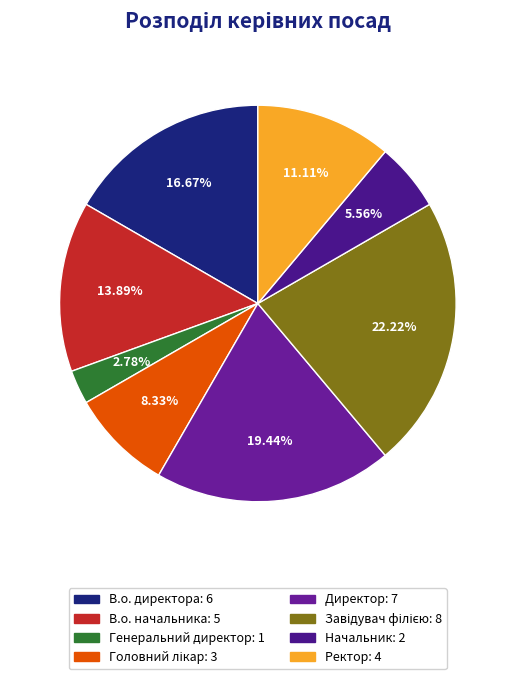

Is there any slice that represents more than half of the pie?

No